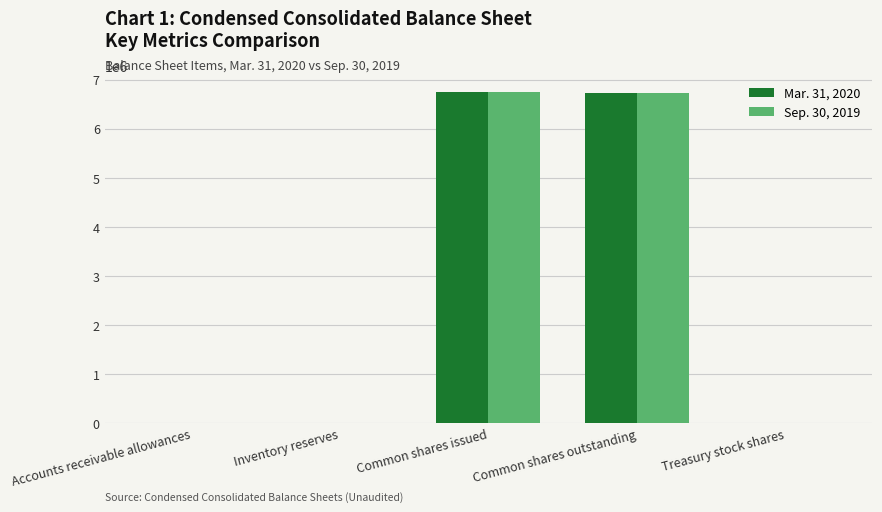

What is the total value across all series at Common shares issued?

13498718